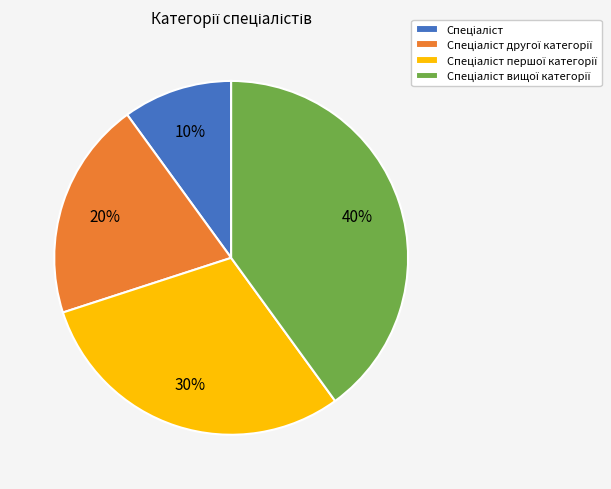

To the nearest percent, what is the difference between the largest and smallest slice percentages?

30%